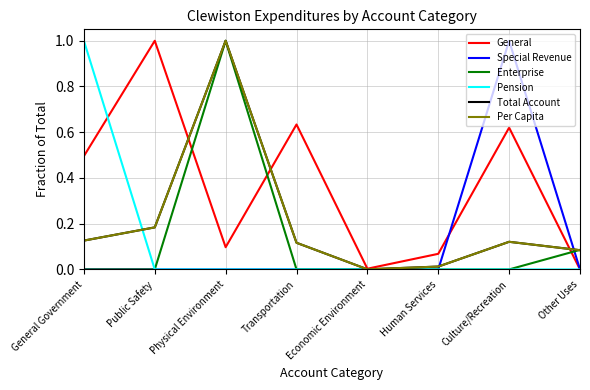

True or false: Pension has more than 2 interior local peaks.

False